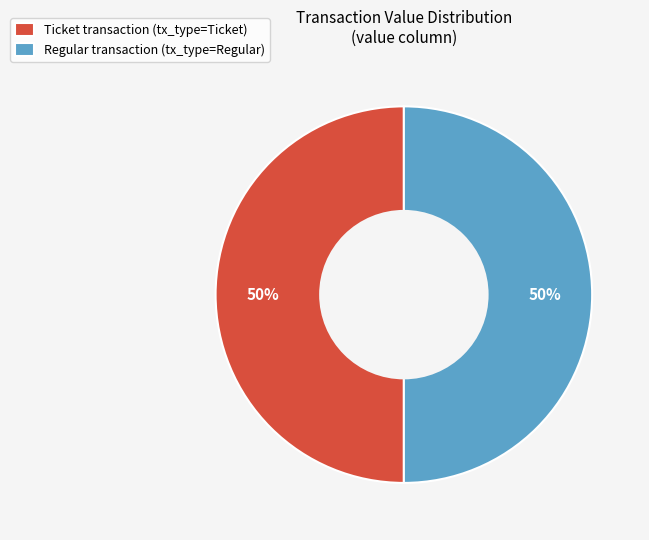

To the nearest percent, what is the average slice percentage?

50%